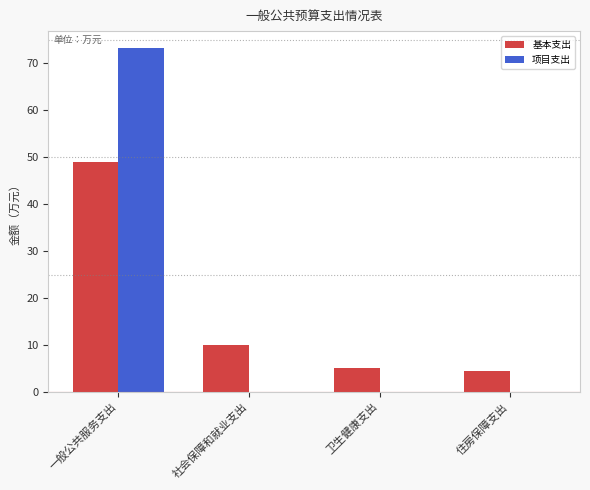

What is the spread (max minus min) of values at 卫生健康支出?

5.1